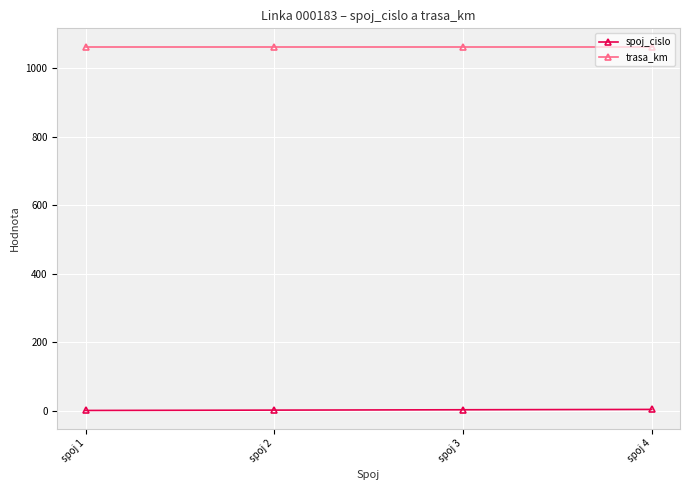

What is the greatest value displayed?

1064